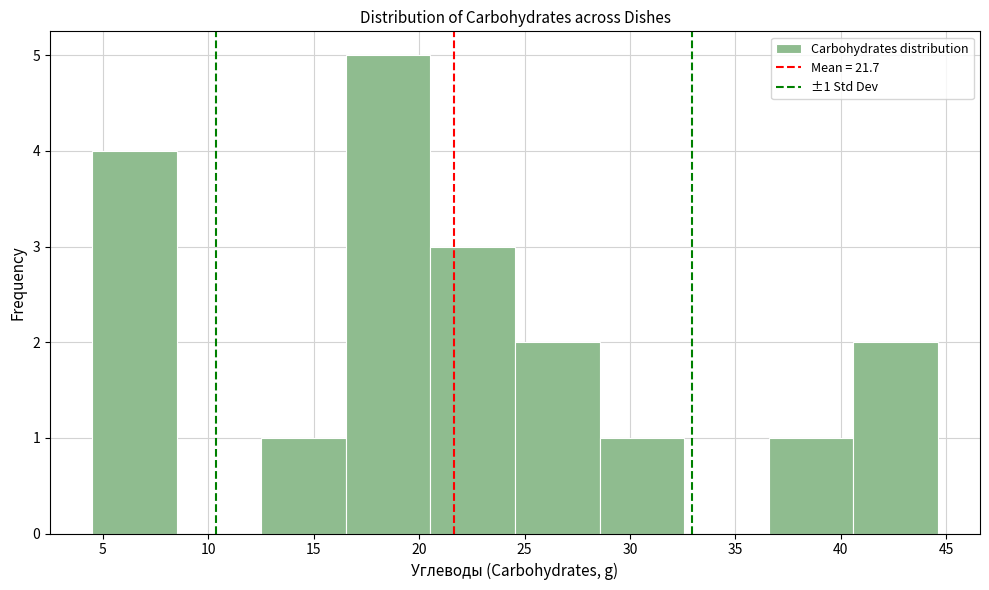

Which range on the x-axis has the tallest bar?

16.5 to 20.5